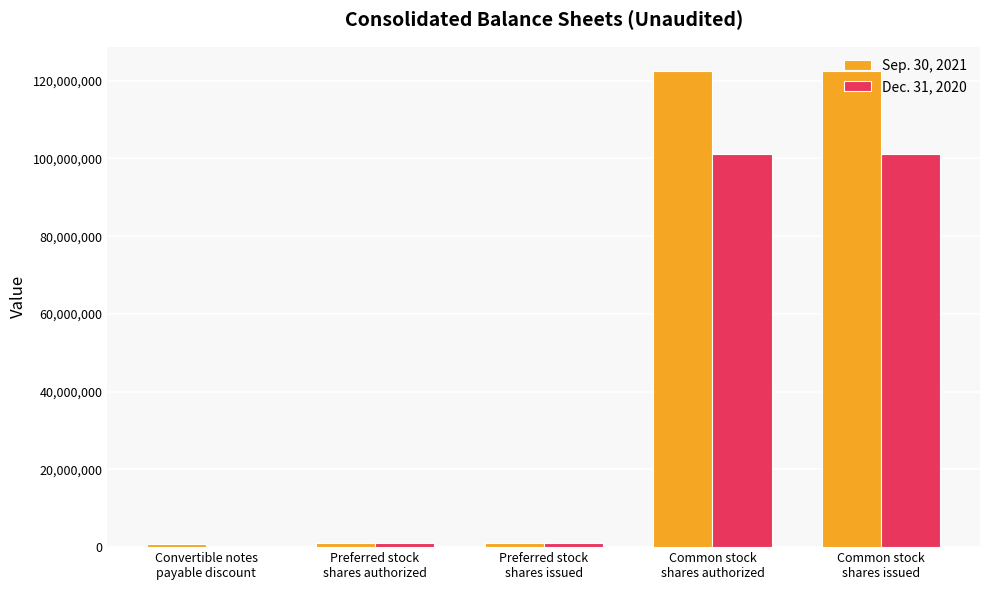

Which series has the largest total across all categories?

Sep. 30, 2021